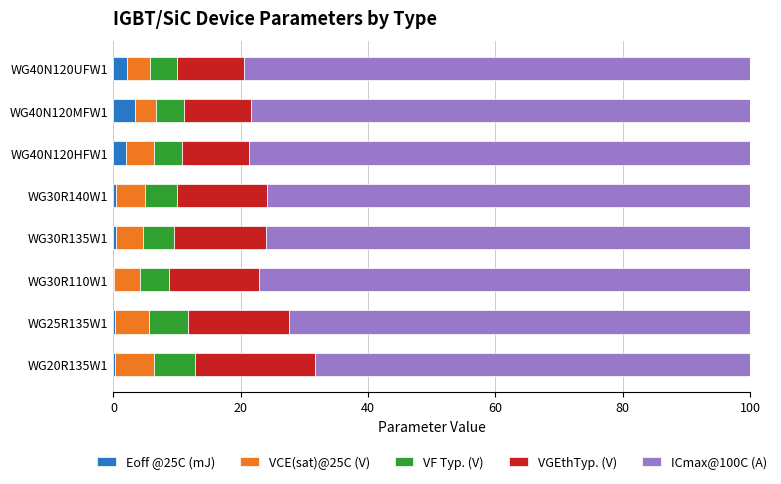

What is the sum of all Eoff @25C (mJ) values?

8.7